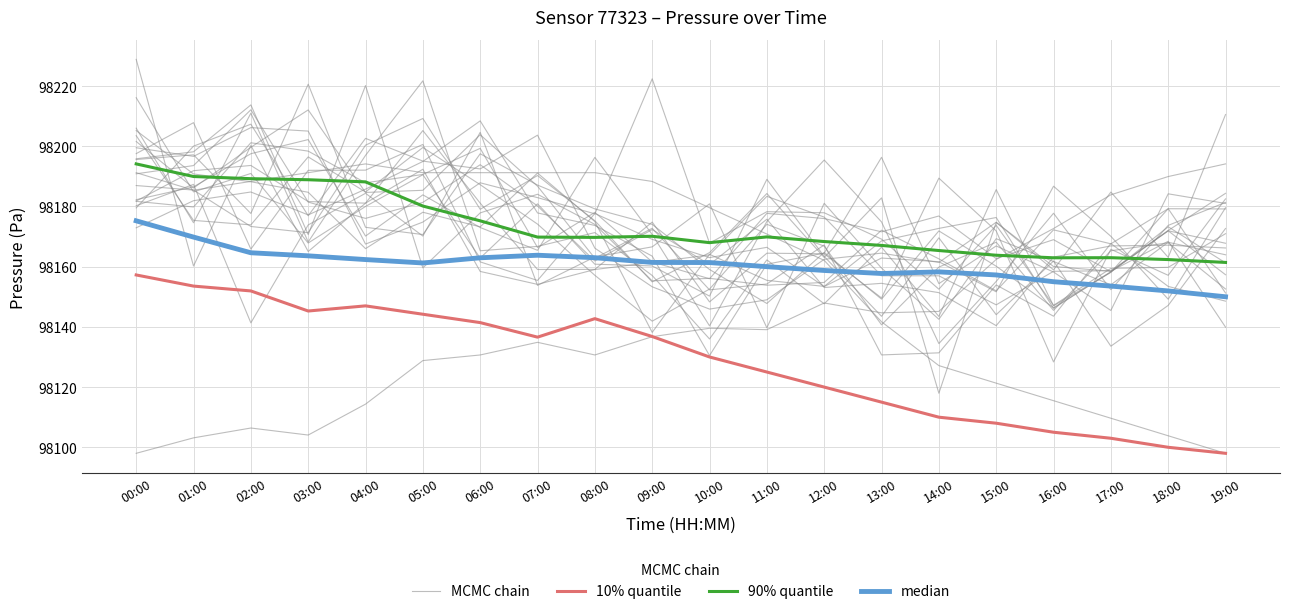

How many values in the 10% quantile series exceed 98136?

10